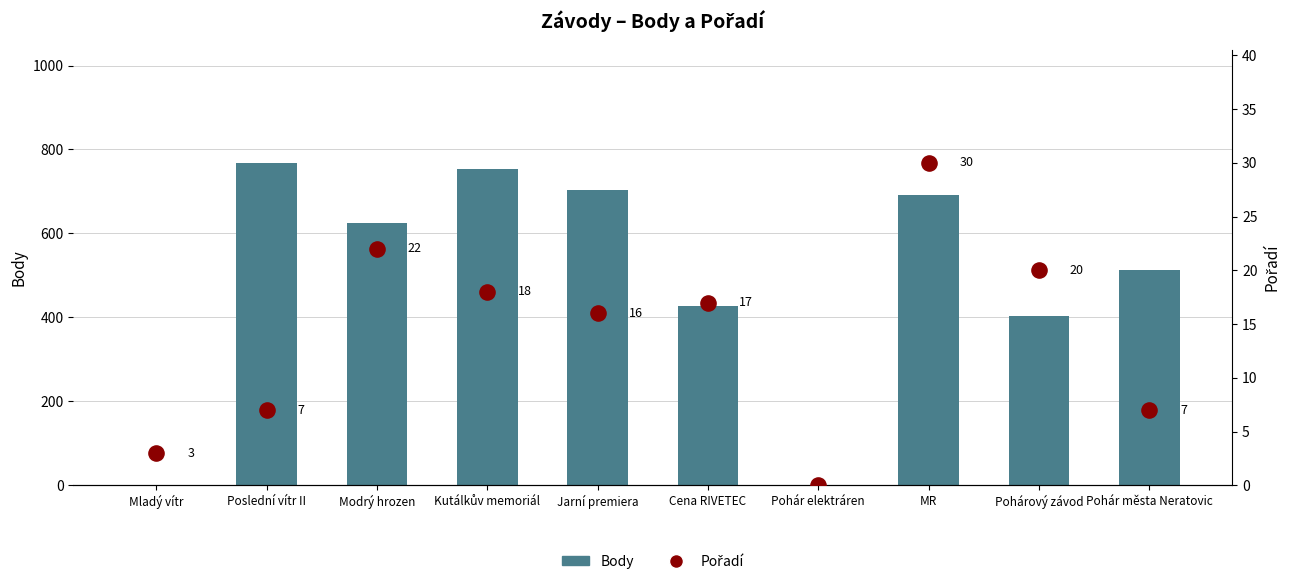

What is the total value across all series at Jarní premiera?

719